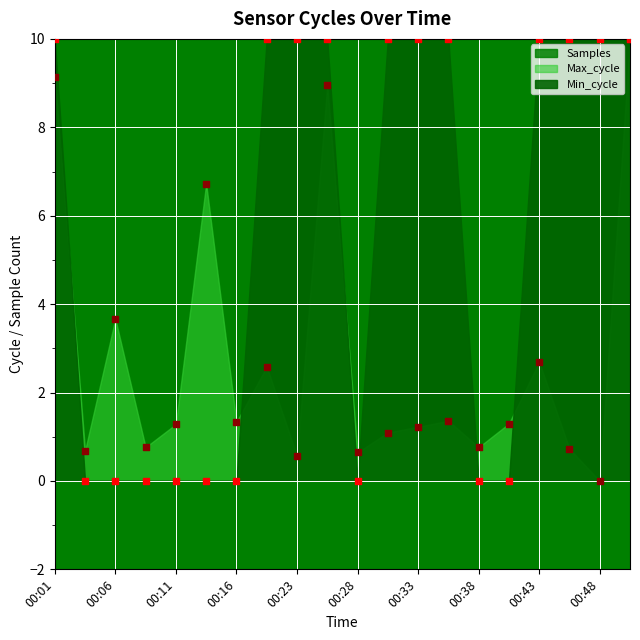

Which series has the largest Y range (max minus min)?

Max_cycle